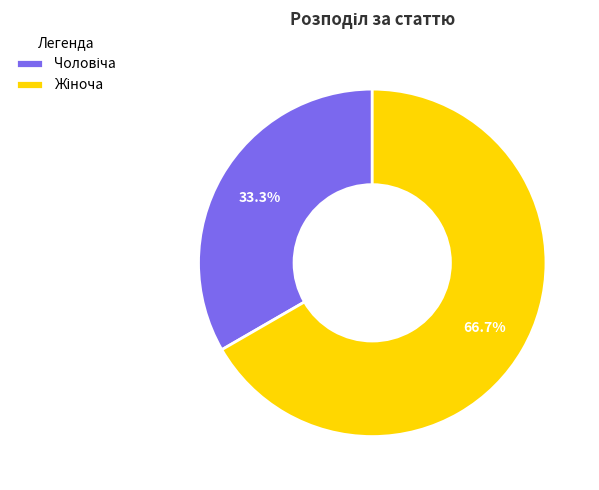

Is there a majority slice in this chart?

Yes